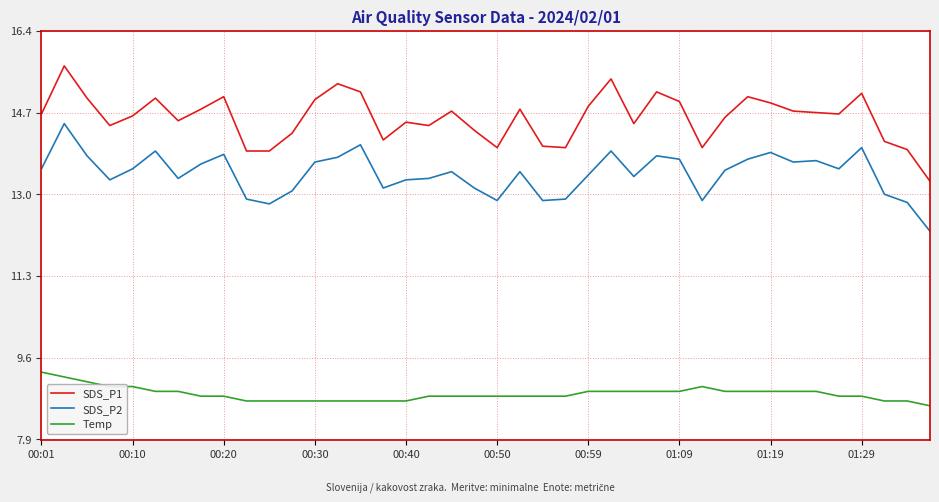

At how many categories does at least one series exceed 11?

40